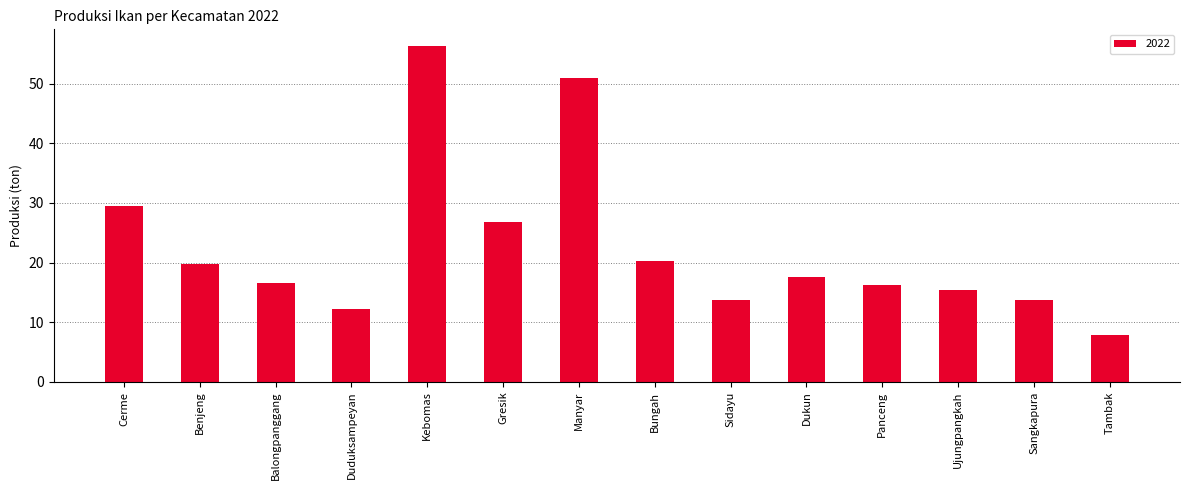

The value at Sidayu is 9.2. True or false?

False